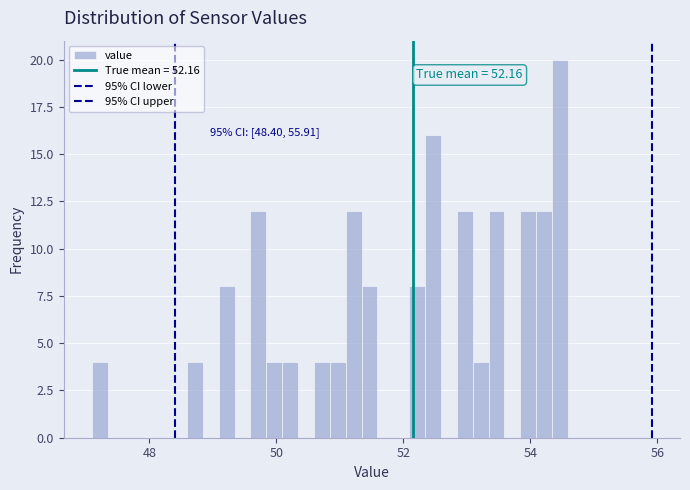

Read against the x-axis, roughly where is the centre of the tallest bar?

54.4